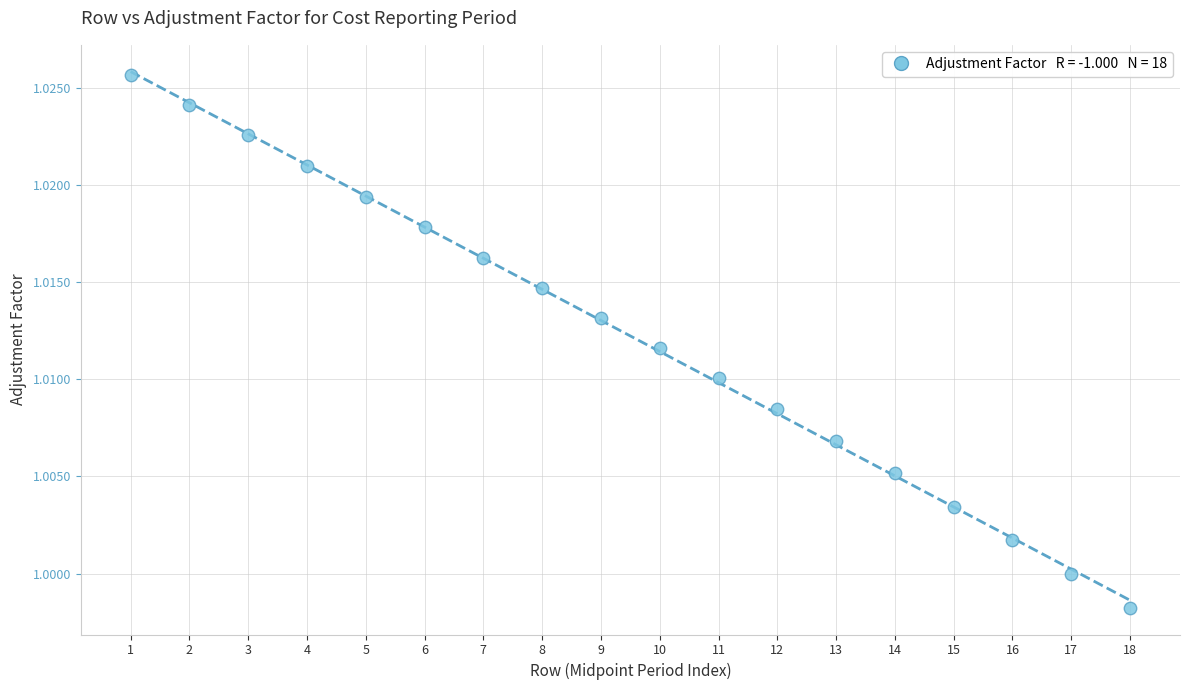

What is the range of X values (max minus min)?

17.0